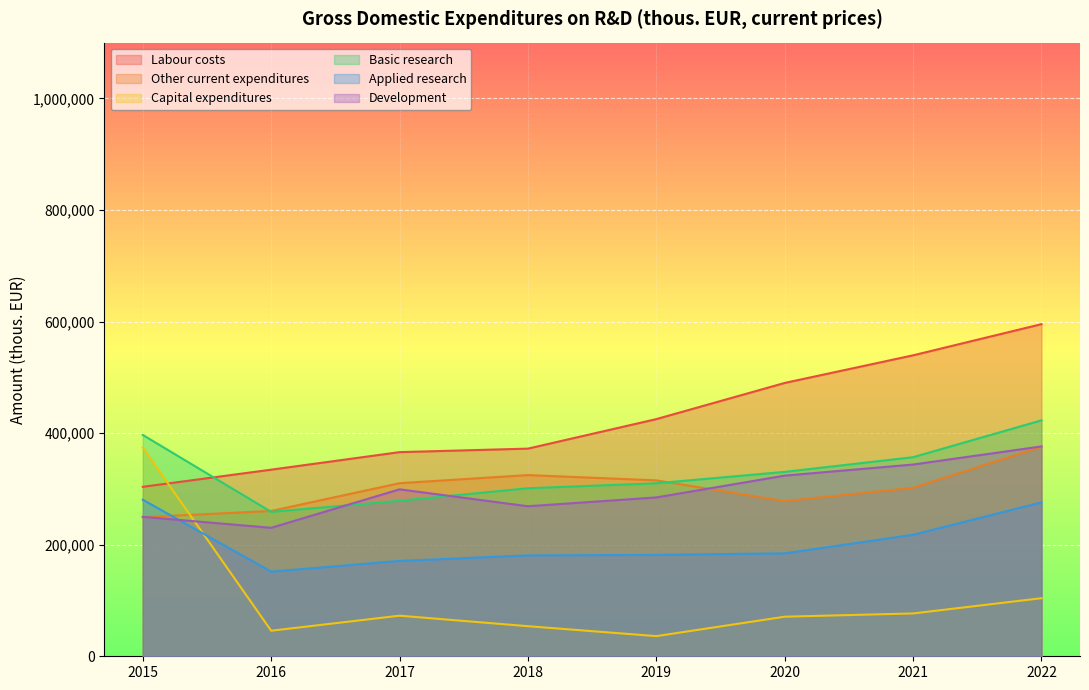

What is the lowest value of the Basic research series?

258852.0